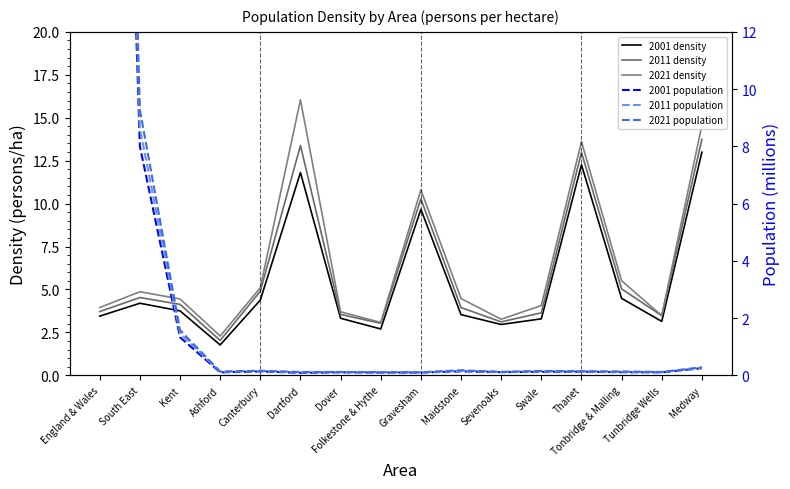

Does the chart display data point markers on the line(s)?

No